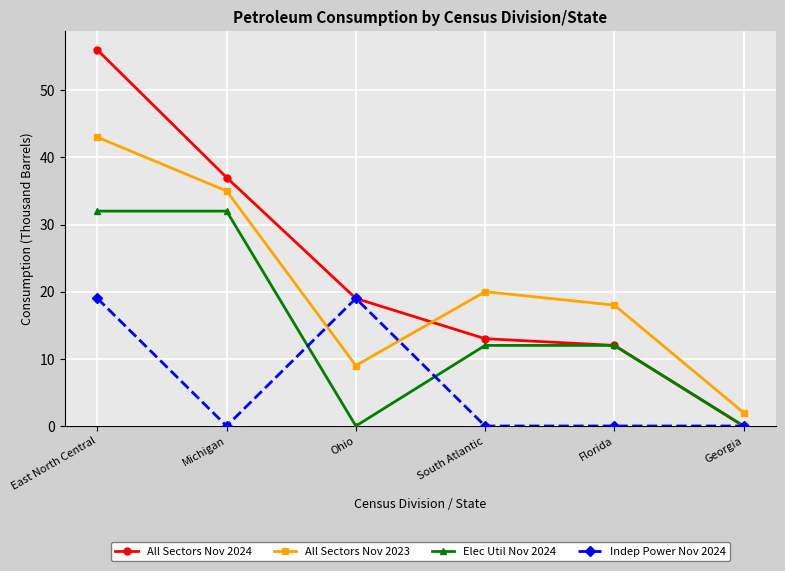

What is the sum of all Elec Util Nov 2024 values?

88